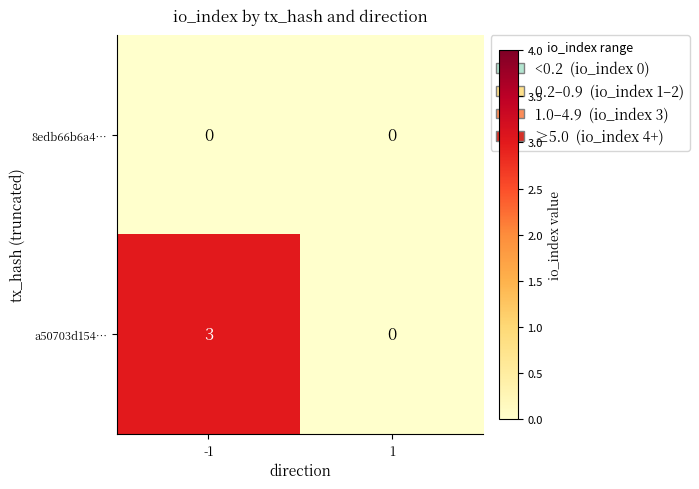

Is it true that a50703d154… equals 3 at -1?

True